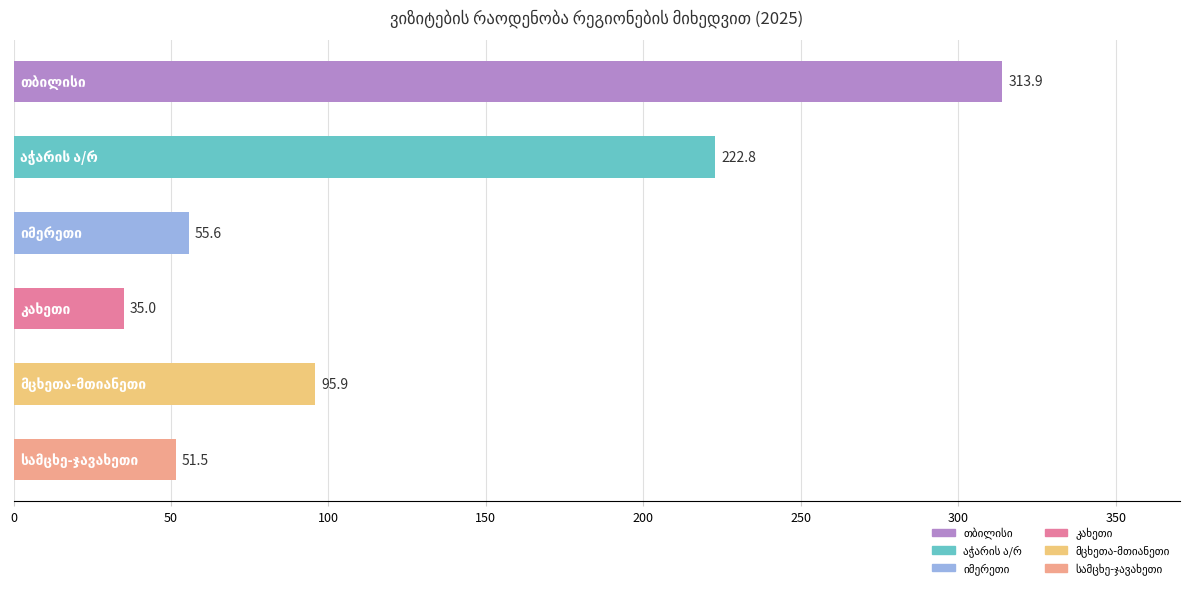

What is the maximum value shown in the chart?

313.9